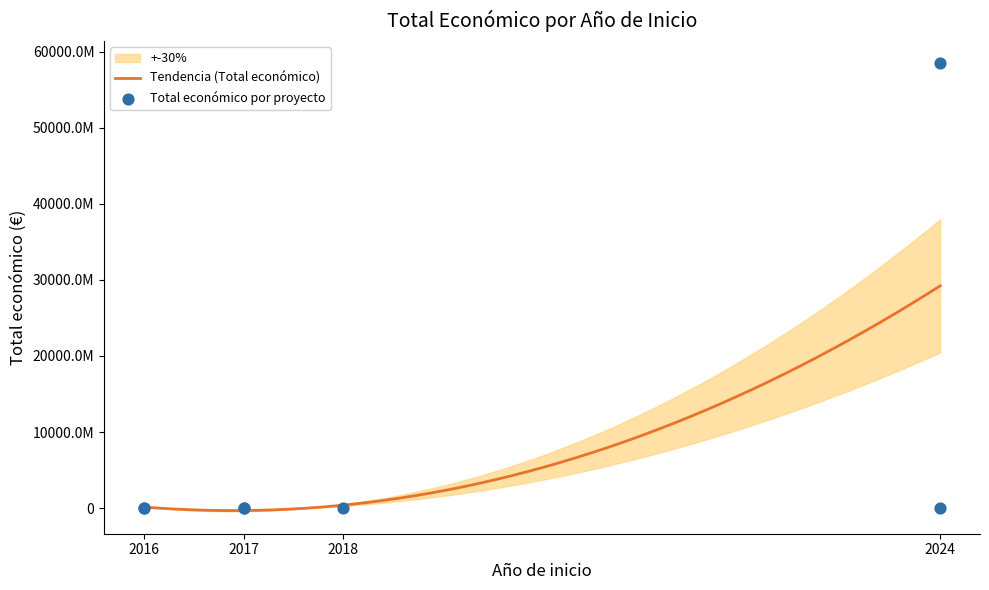

Between 2024 and 2016, which is larger?

2024